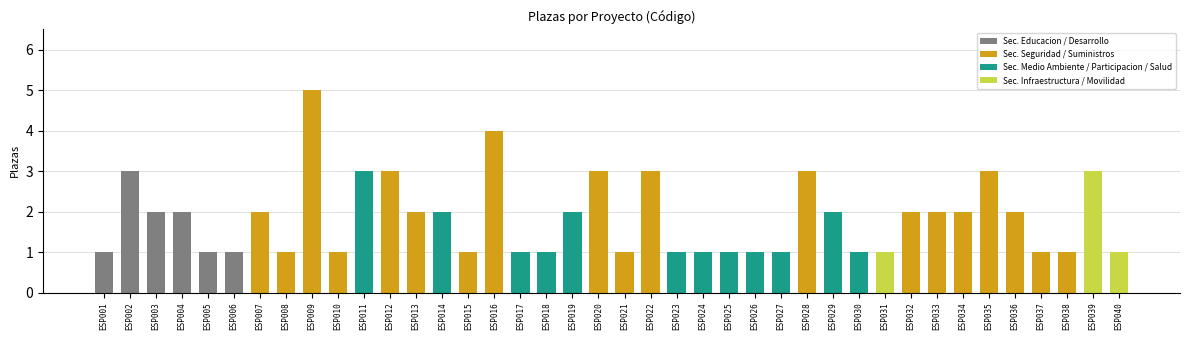

Count the number of data series in this chart.

1